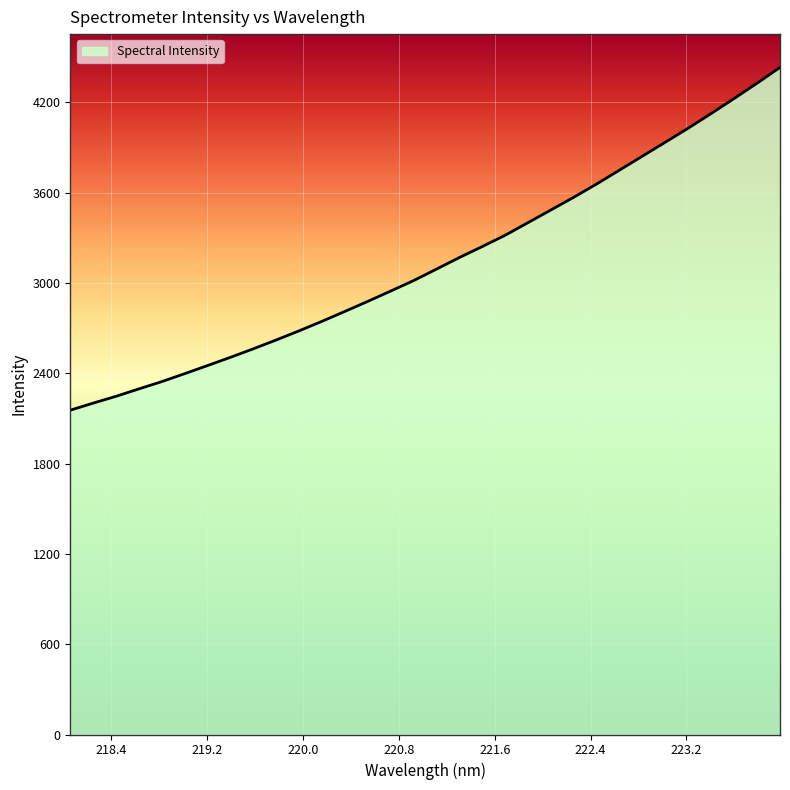

What is the minimum value shown in the chart?

2155.2